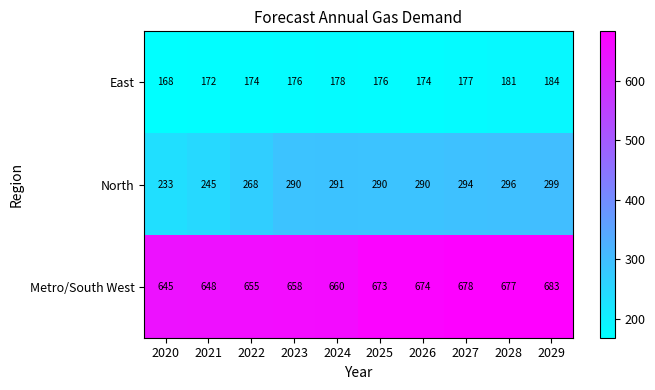

What is the total value across all series at 2024?

1129